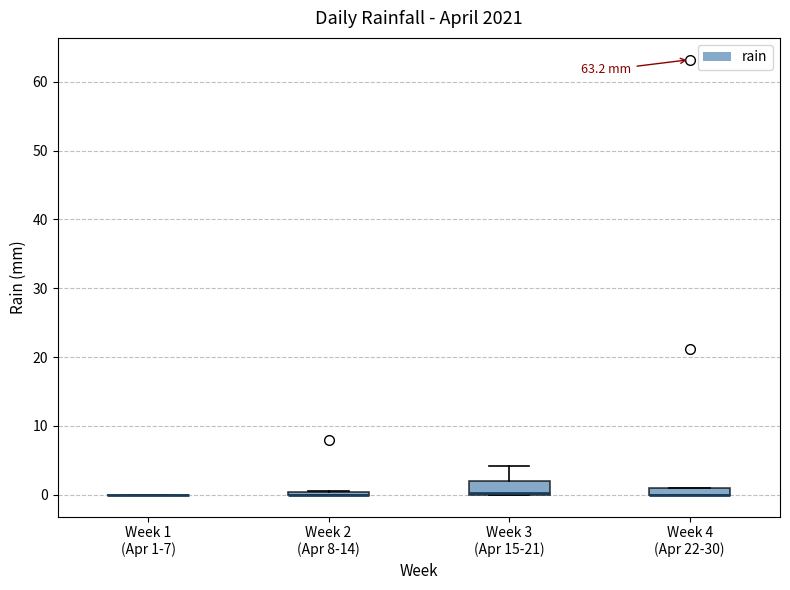

Where is the upper edge of the box for Week 3 (Apr 15-21) on the y-axis? The values are not printed on the chart, so give them approximately, as read against the axis.

2